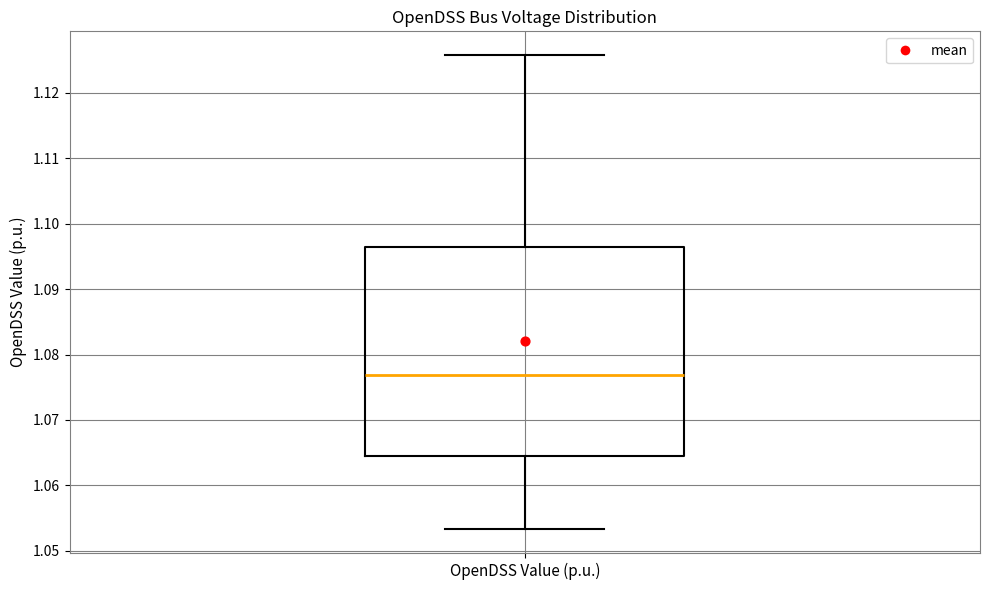

Where does the median line of the box for OpenDSS Value (p.u.) sit on the y-axis? The values are not printed on the chart, so give them approximately, as read against the axis.

1.077